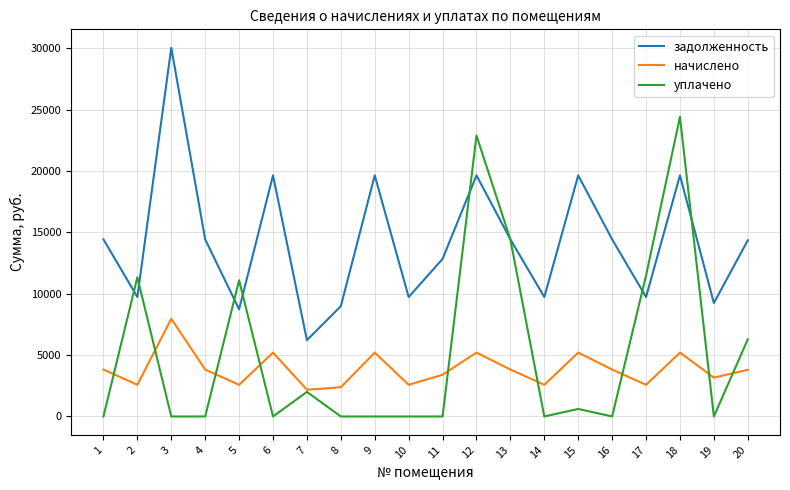

Which series has the widest spread of values?

уплачено